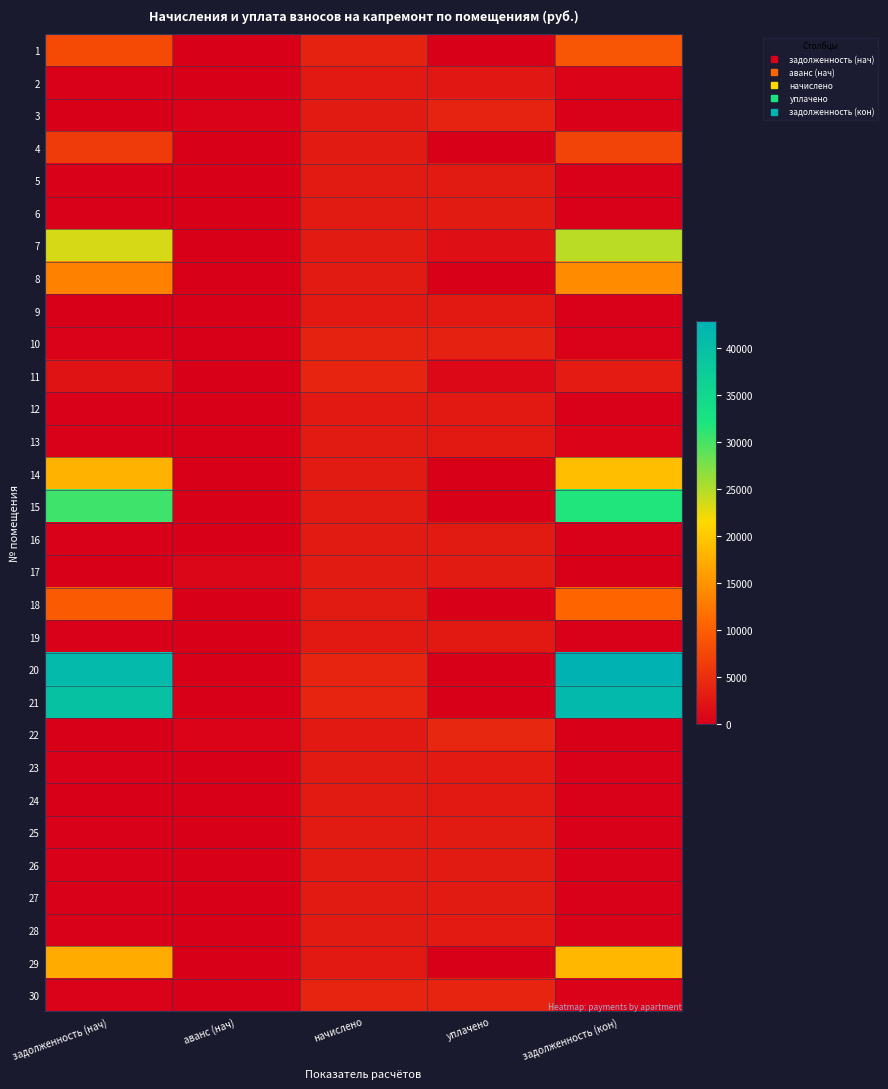

Between начислено and уплачено, which is larger?

начислено